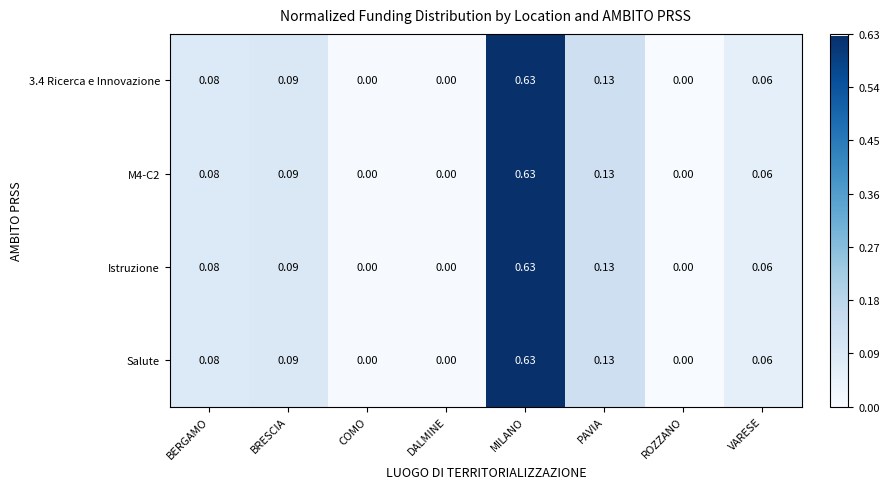

Is the value of Salute at PAVIA greater than the value of 3.4 Ricerca e Innovazione at MILANO?

No